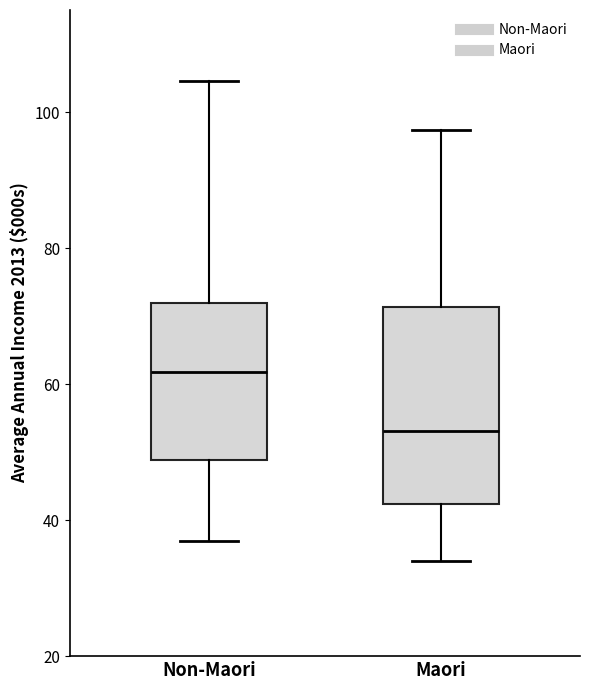

Where is the upper edge of the box for Maori on the y-axis? The values are not printed on the chart, so give them approximately, as read against the axis.

72